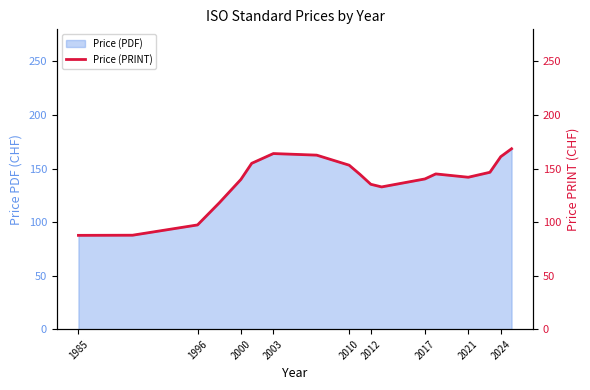

True or false: Price (PDF) has a value of 140.3 at 2017.

True